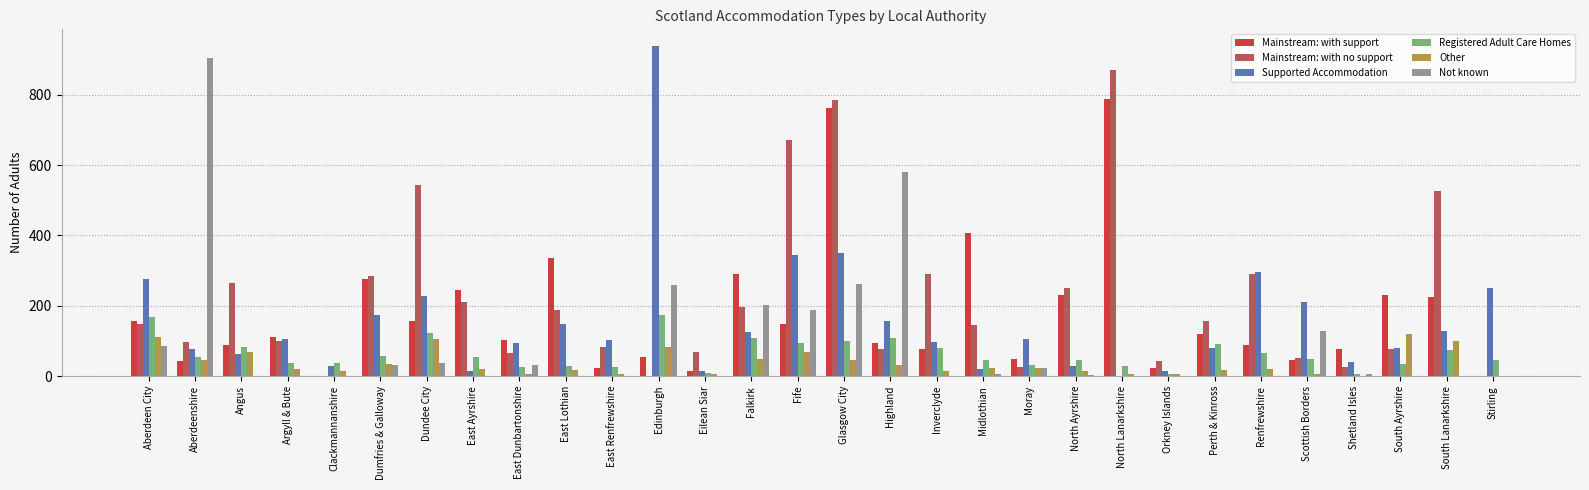

Where is Mainstream: with no support nearest to the value 435?

South Lanarkshire